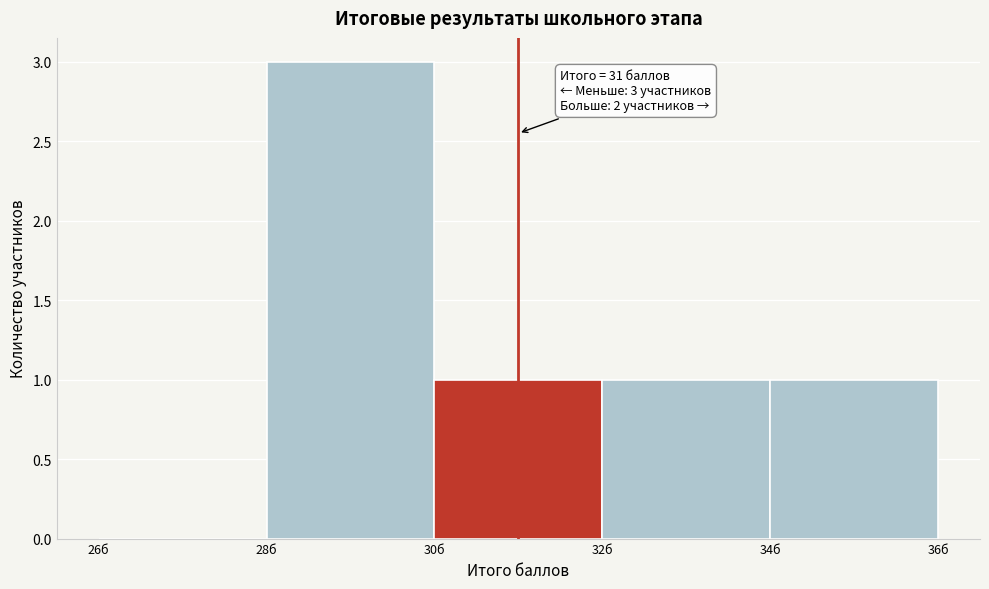

Over which range of the x-axis is the bar tallest?

28 to 30